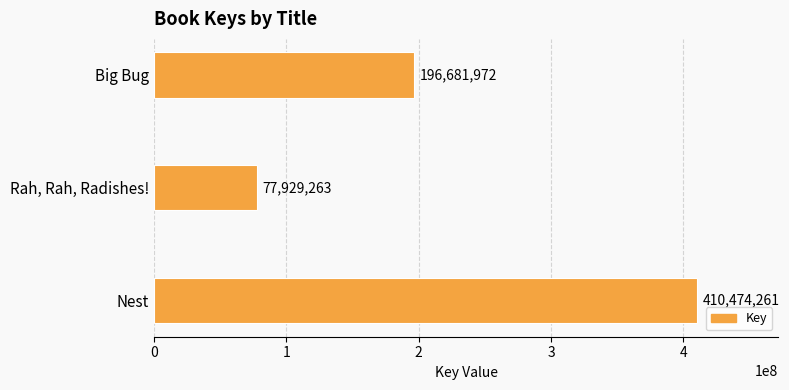

Approximately how many times larger is the value at Big Bug compared to Nest?

0.5